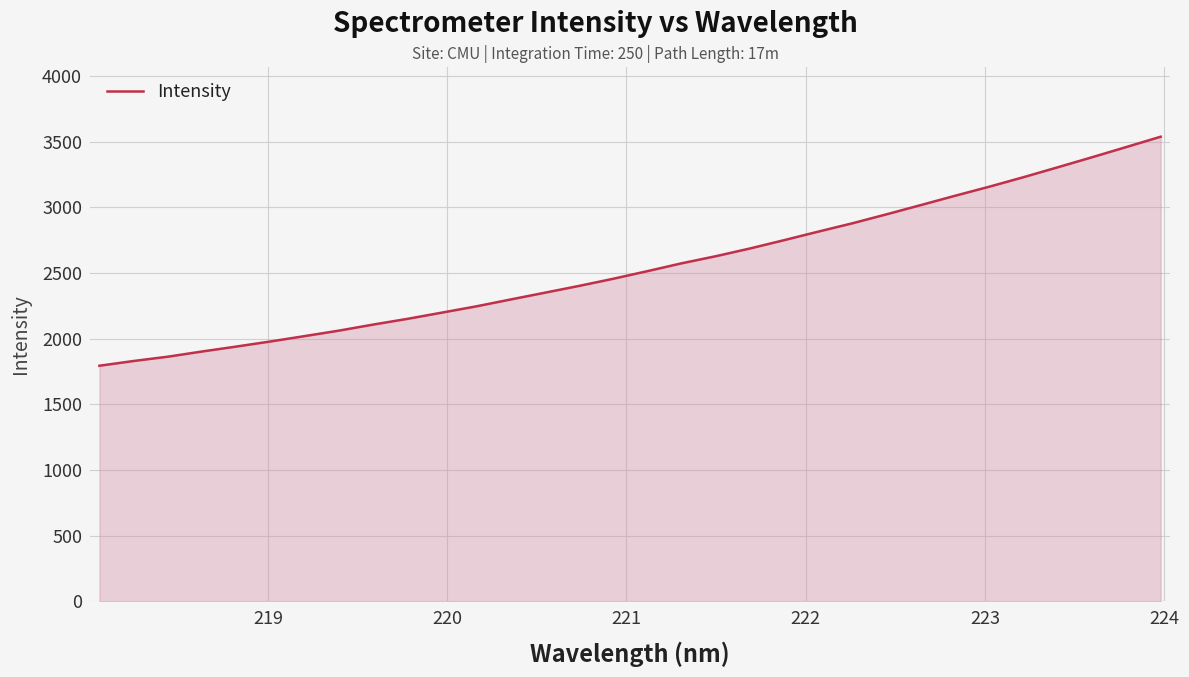

What is the maximum value shown in the chart?

3536.7